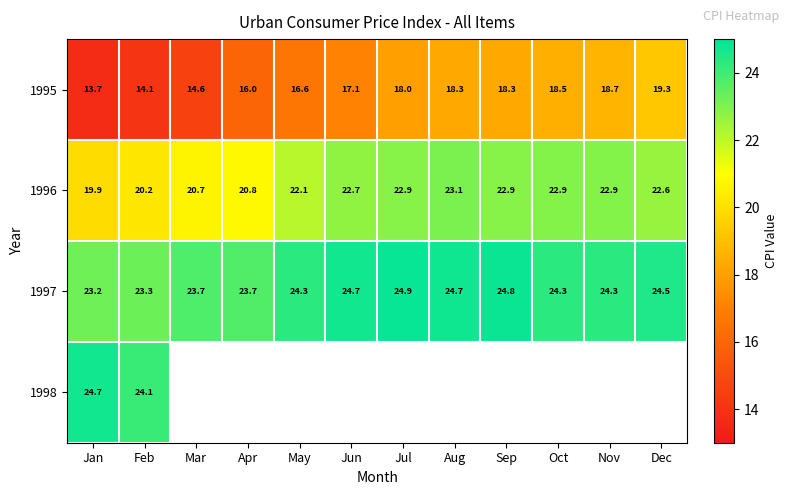

Read the 1997 value at May.

24.3